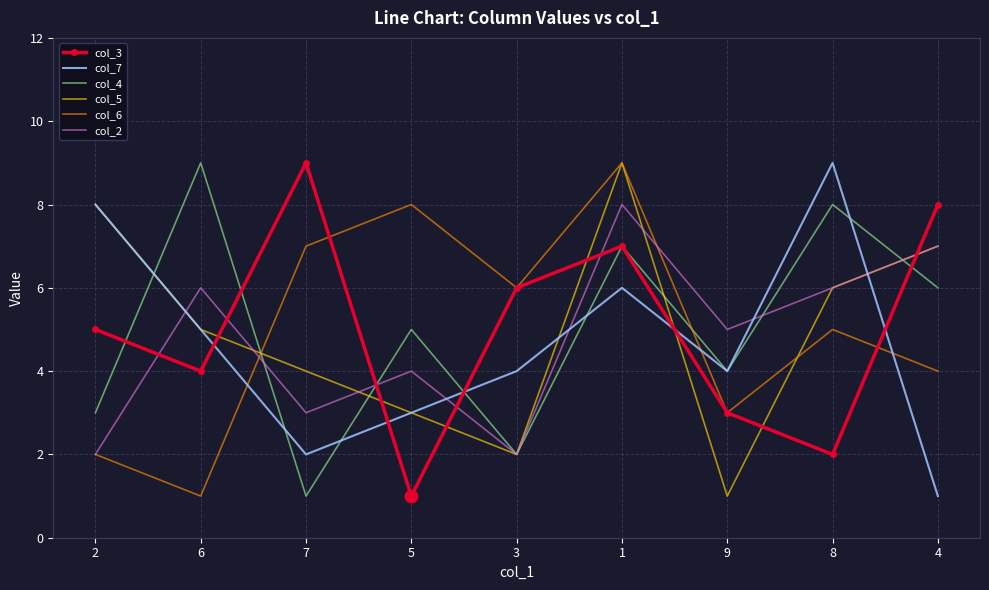

True or false: col_7 and col_6 intersect in this chart.

True